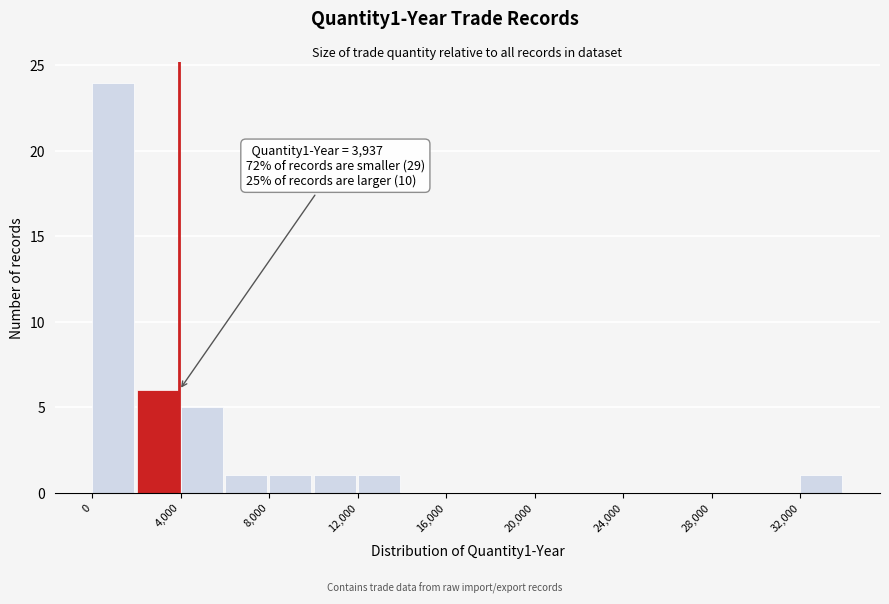

Over which range of the x-axis is the bar tallest?

0 to 2000